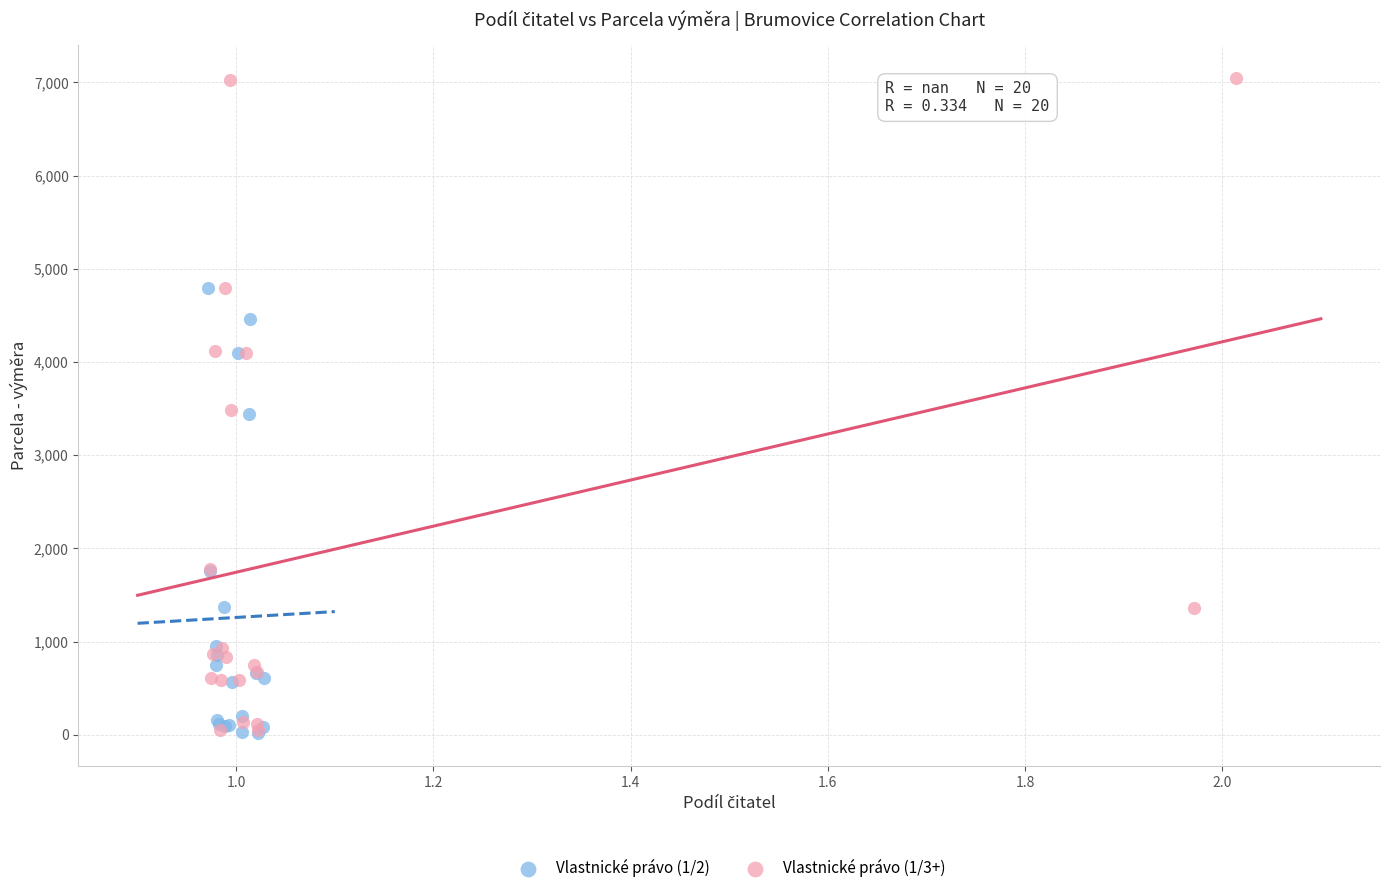

Which series has the widest spread of Y values?

Vlastnické právo (1/3+)